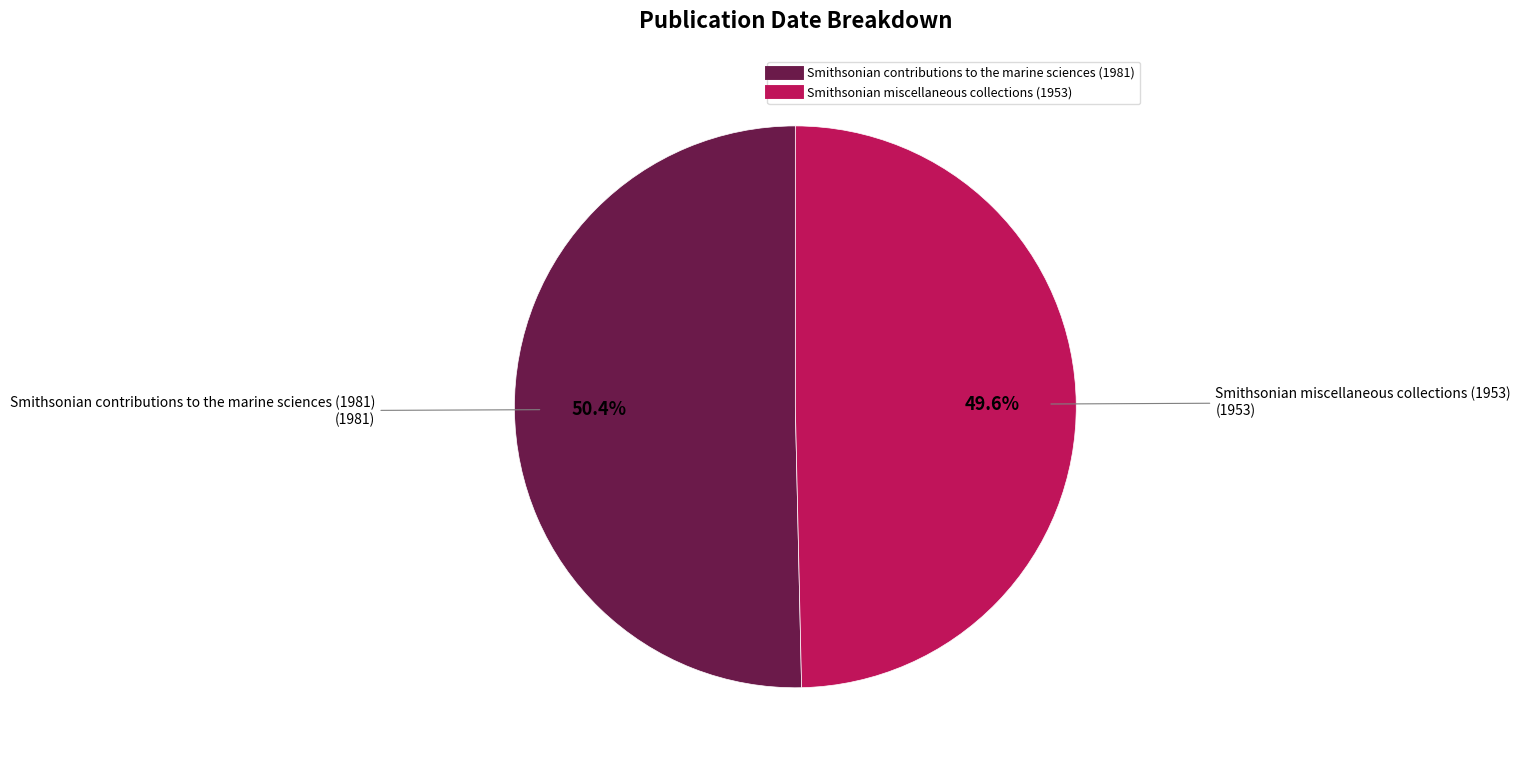

Which category accounts for the majority?

Smithsonian contributions to the marine sciences (1981)